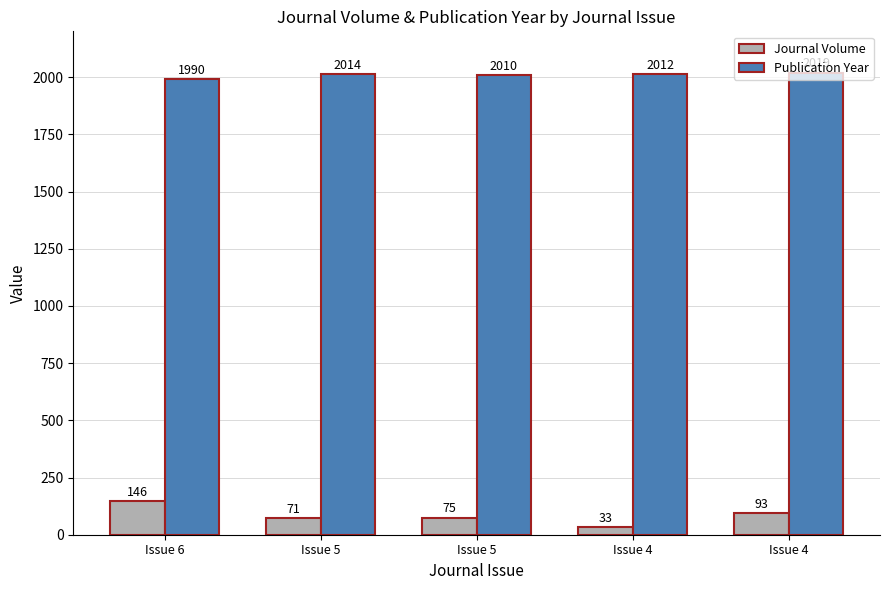

How many values in the Journal Volume series are below 75?

2